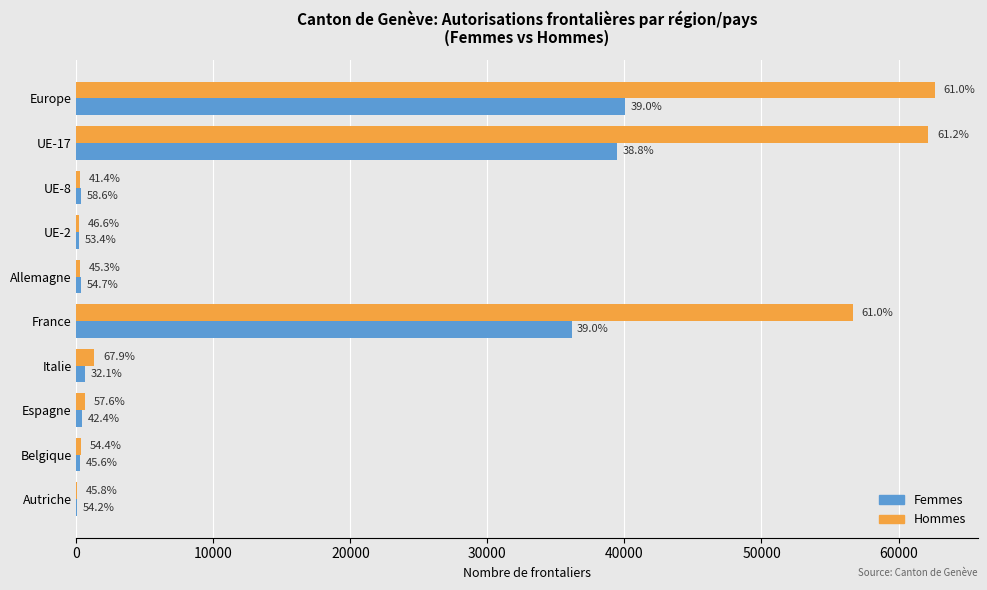

What is the maximum value for Femmes?

40046